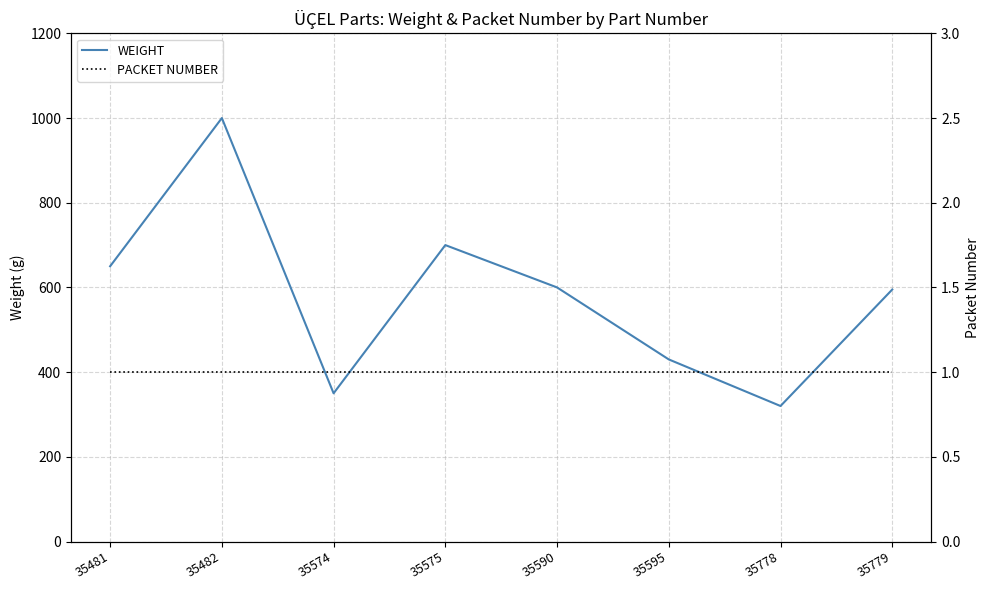

Does the chart have visible grid lines?

Yes